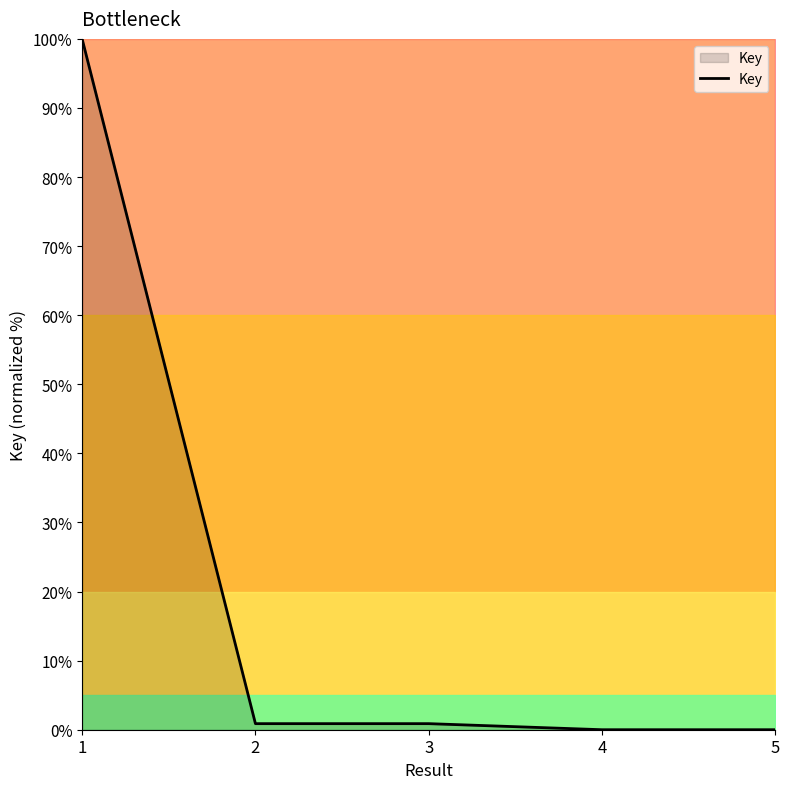

Which category has the highest value across all series?

1